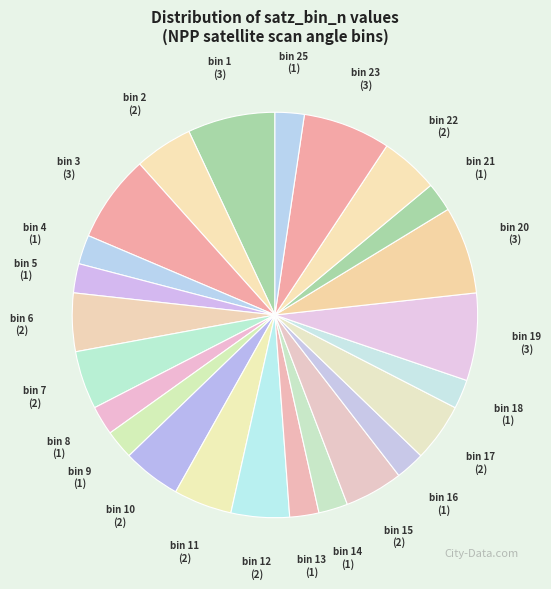

Is it true that bin 3 is 7% of the pie?

True